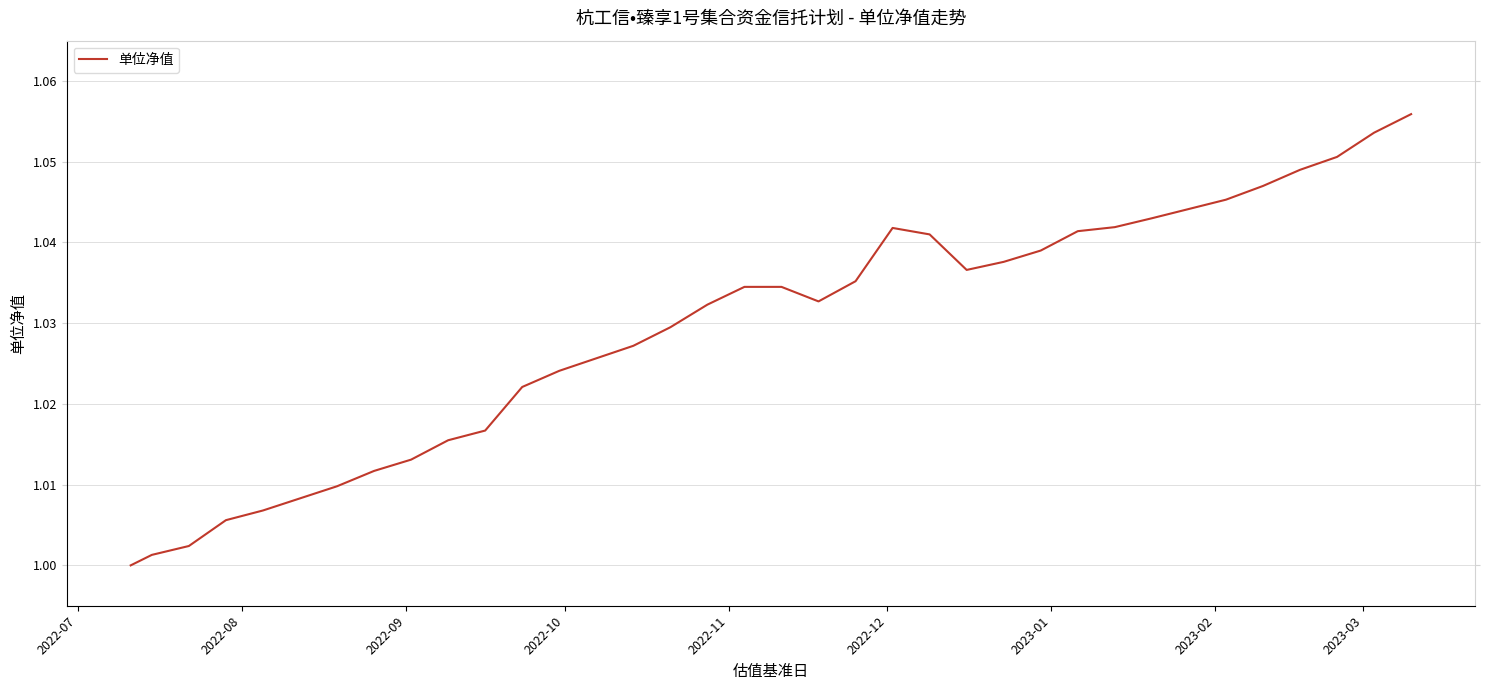

Is this an area chart (filled region under the line)?

No